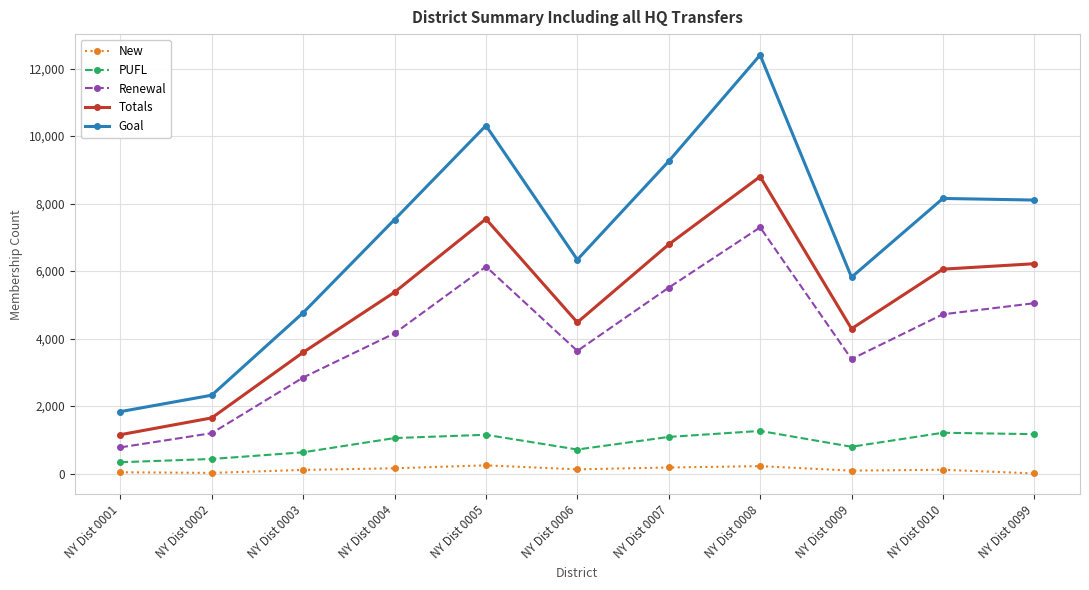

Read the Renewal value at NY Dist 0007, to the nearest 10.

5510